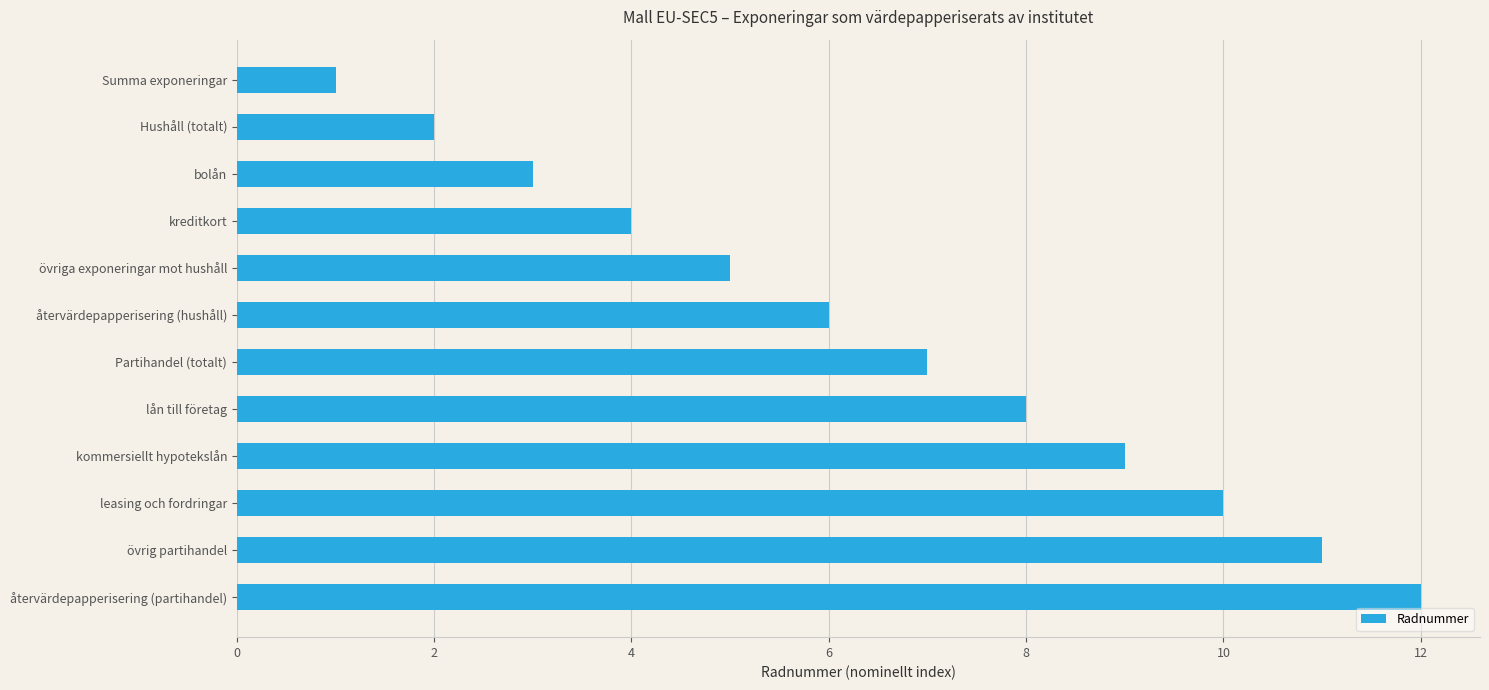

Which has a higher value, återvärdepapperisering (hushåll) or leasing och fordringar?

leasing och fordringar